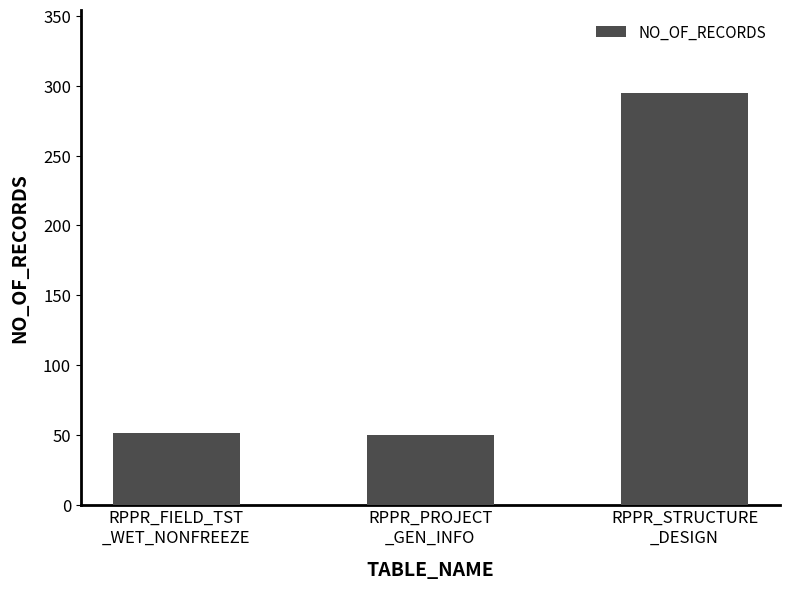

What is the change in value from RPPR_PROJECT
_GEN_INFO to RPPR_STRUCTURE
_DESIGN?

+245